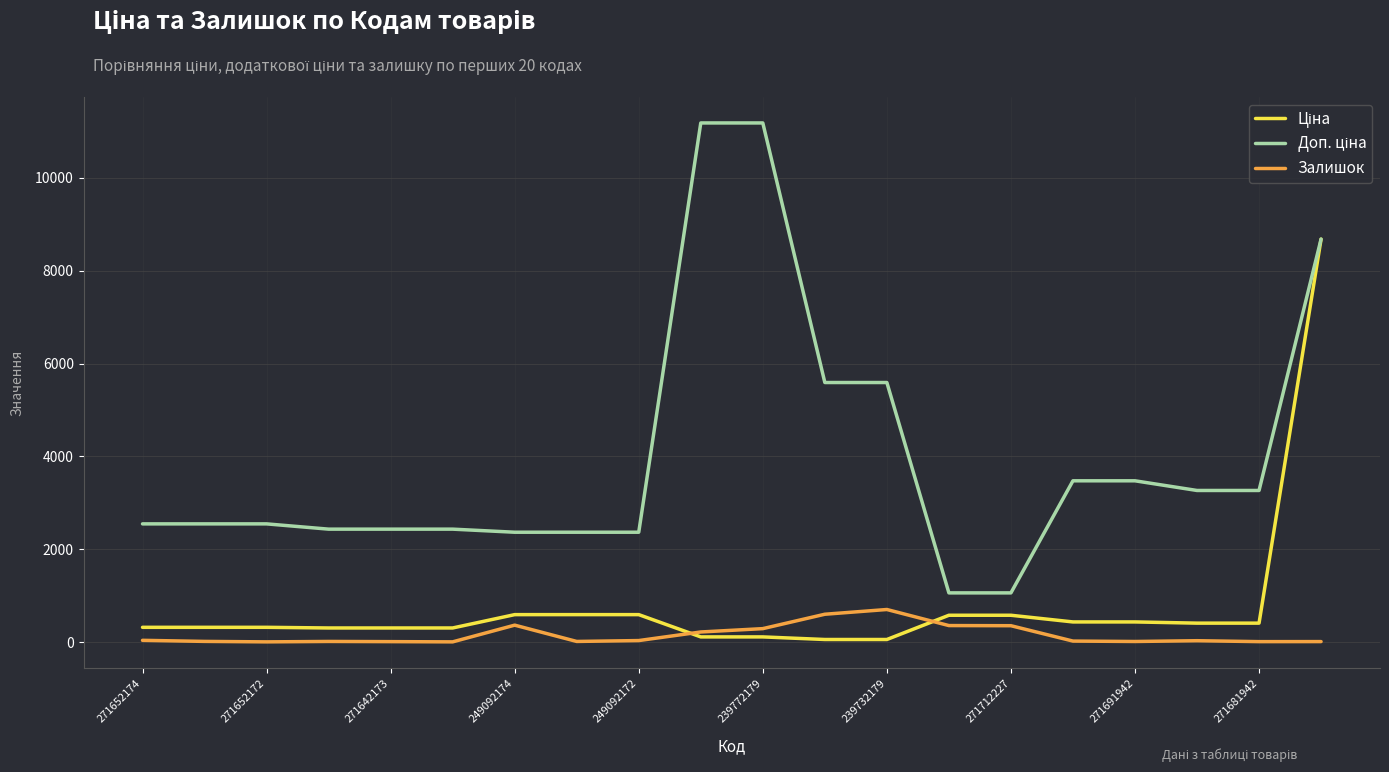

Is this an area chart (filled region under the line)?

No